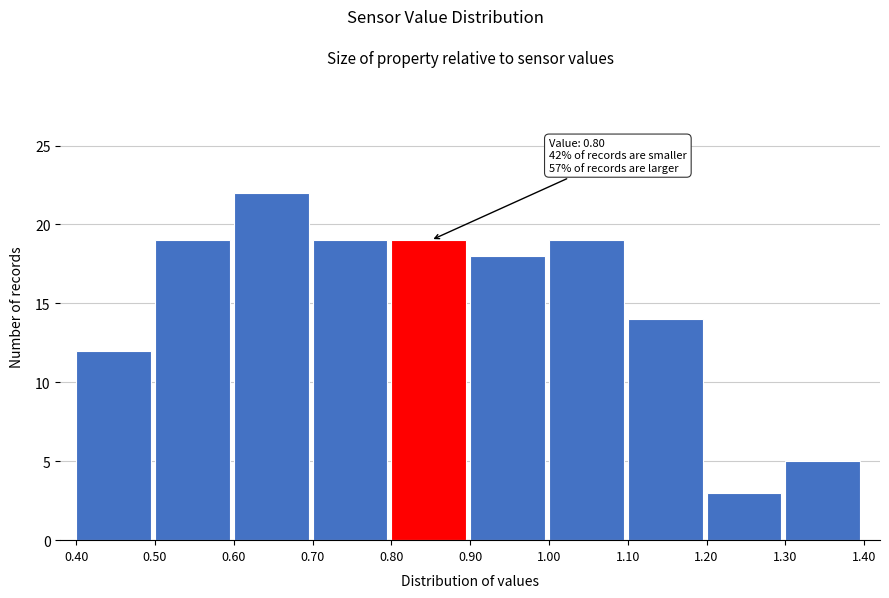

Which range on the x-axis has the tallest bar?

0.60 to 0.70